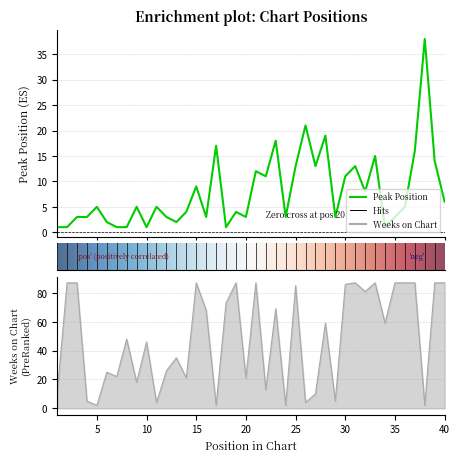

After their last crossing, which series has the higher values: Weeks on Chart or Peak Position?

Weeks on Chart